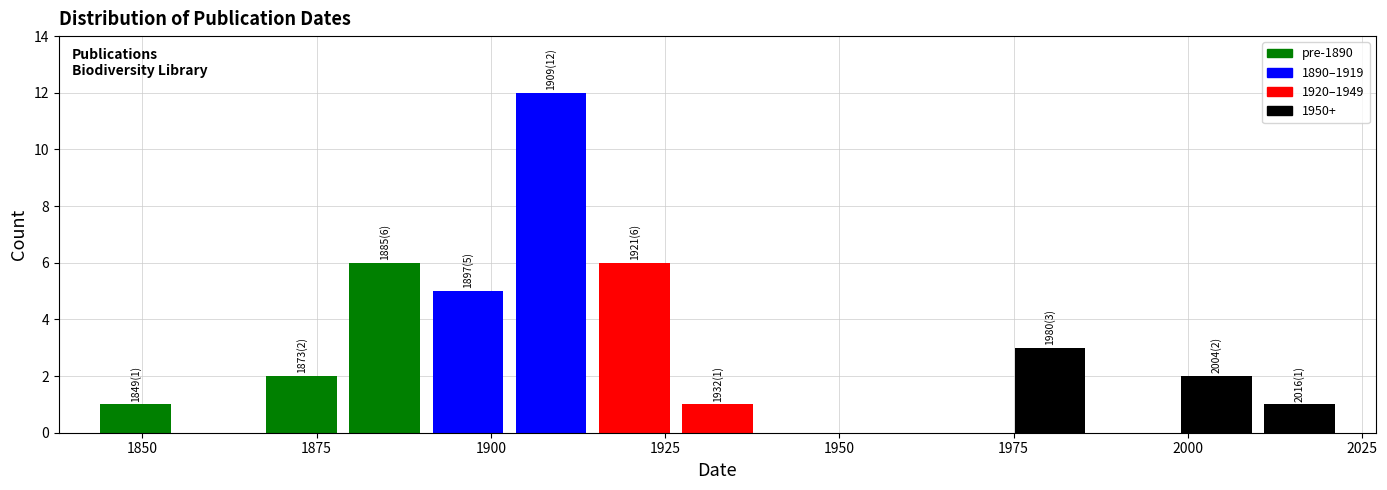

Read against the x-axis, roughly where is the centre of the tallest bar?

1910